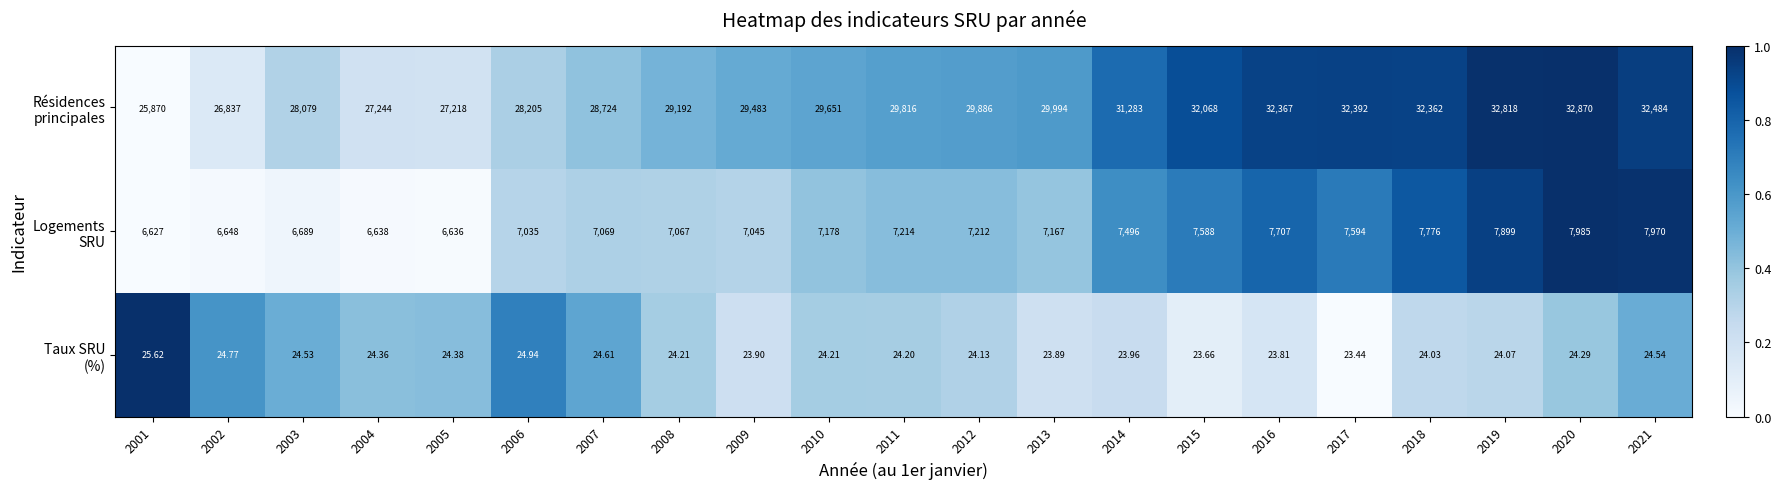

Count the number of data series in this chart.

3